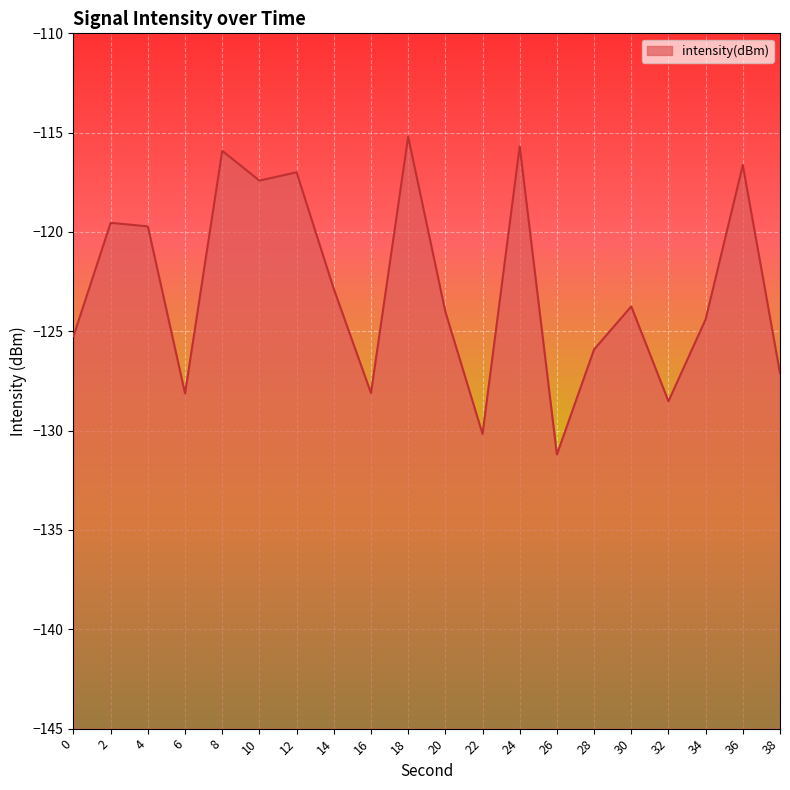

How many categories are shown in the chart?

20